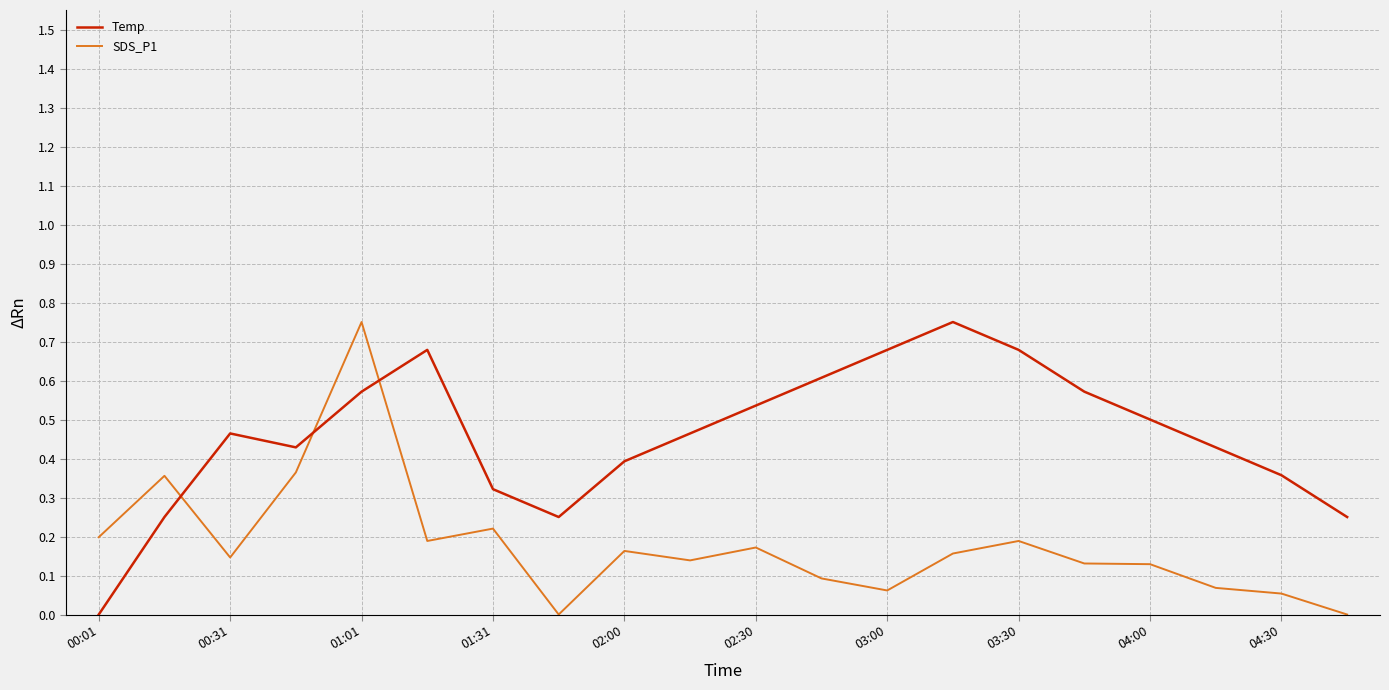

At how many categories does at least one series exceed 0?

20